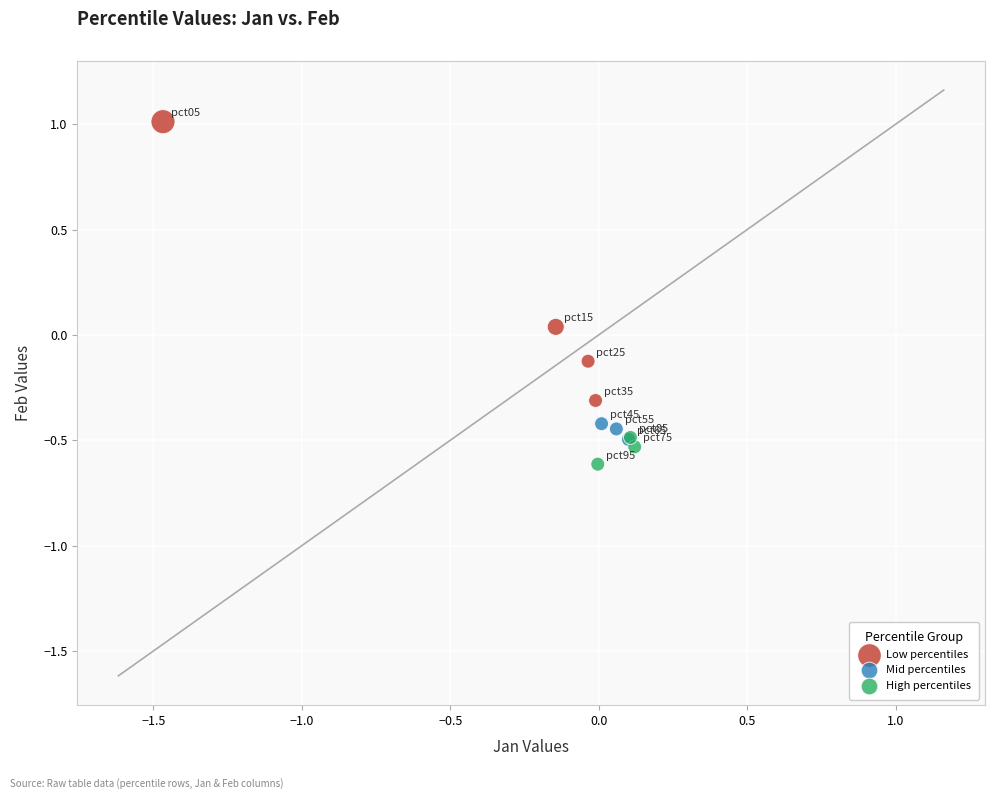

Which series reaches the maximum Y coordinate?

Low percentiles